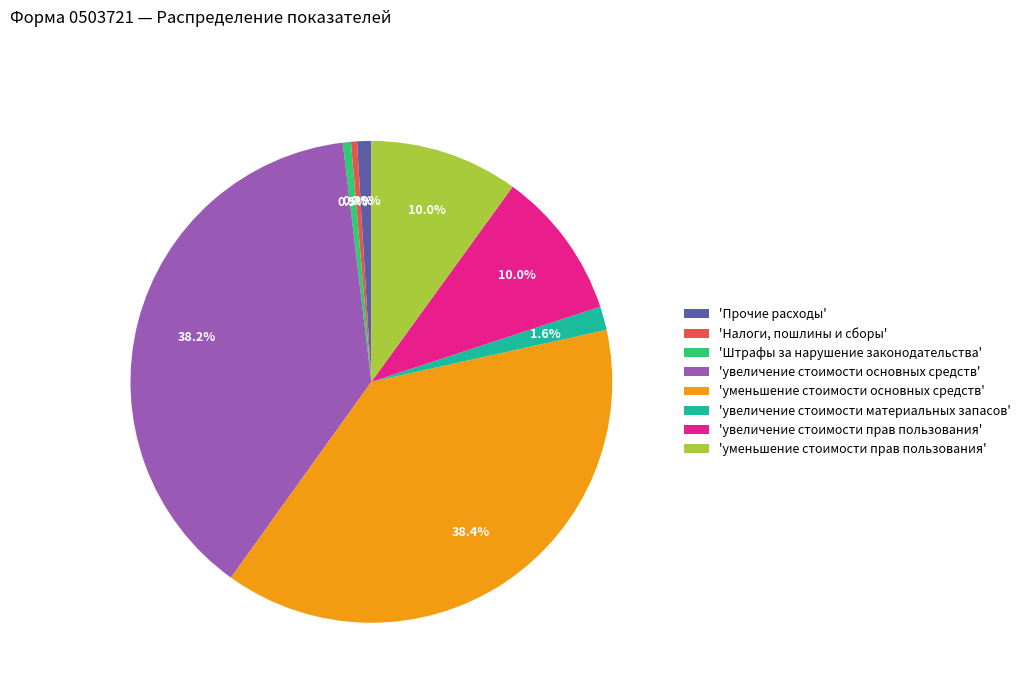

Does any single category account for the majority?

No